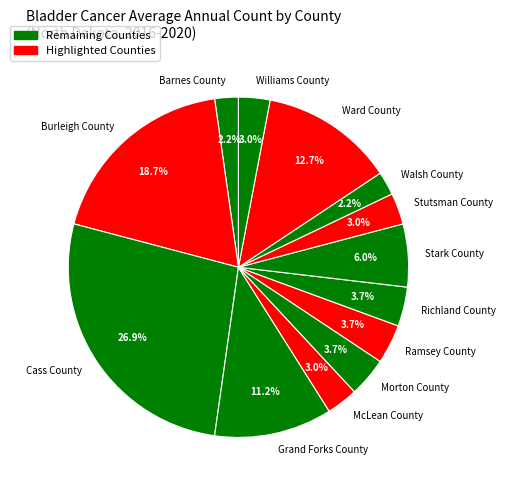

The McLean County slice represents 3% of the pie. True or false?

True